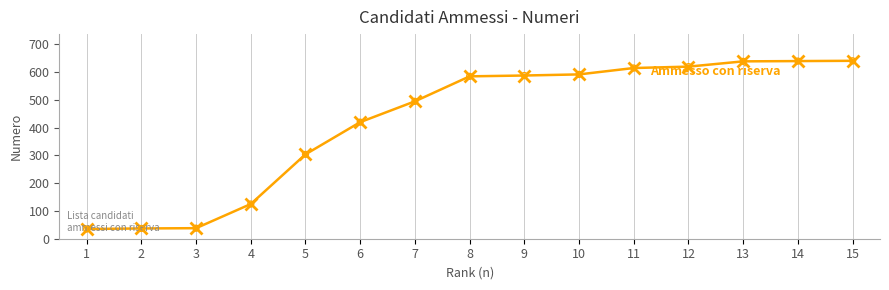

Approximately how many times larger is the value at 13 compared to 12?

1.0